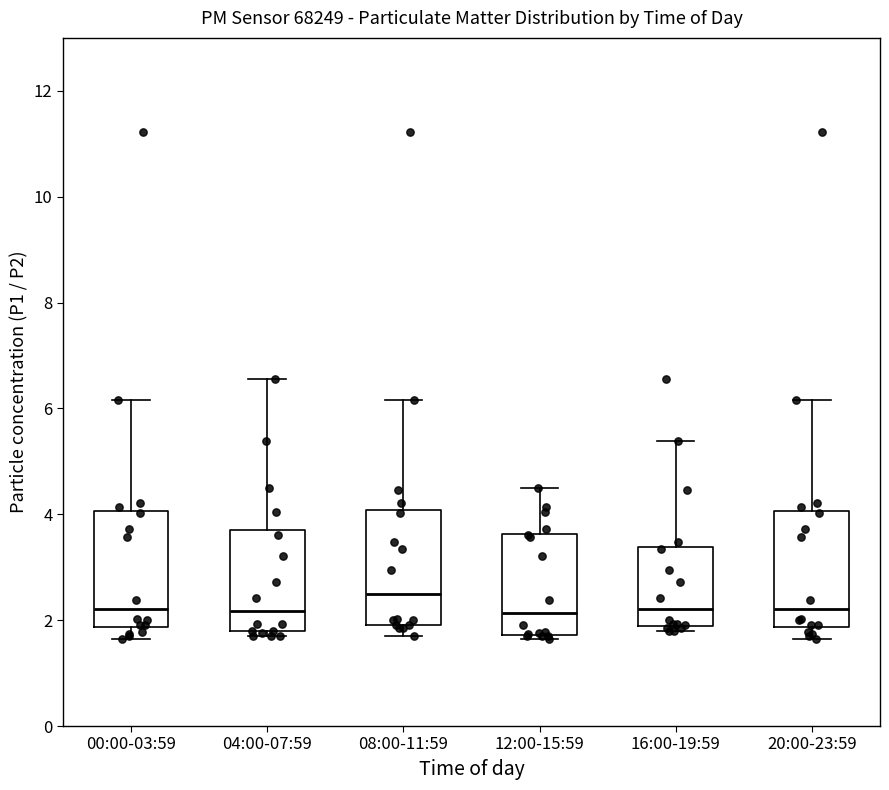

Reading left to right, transcribe this box plot: for each box, give where its median line is, the range the box spans, and where its two whiskers end, as read against the y-axis. The values are not printed on the chart, so give them approximately, as read against the axis.

00:00-03:59: median 2.2, box 1.8 to 4.0, whiskers 1.6 to 6.2
04:00-07:59: median 2.2, box 1.8 to 3.8, whiskers 1.8 (just below the box's lower edge) to 6.6
08:00-11:59: median 2.4, box 2.0 to 4.0, whiskers 1.8 to 6.2
12:00-15:59: median 2.2, box 1.8 to 3.6, whiskers 1.6 to 4.6
16:00-19:59: median 2.2, box 1.8 to 3.4, whiskers 1.8 (just below the box's lower edge) to 5.4
20:00-23:59: median 2.2, box 1.8 to 4.0, whiskers 1.6 to 6.2